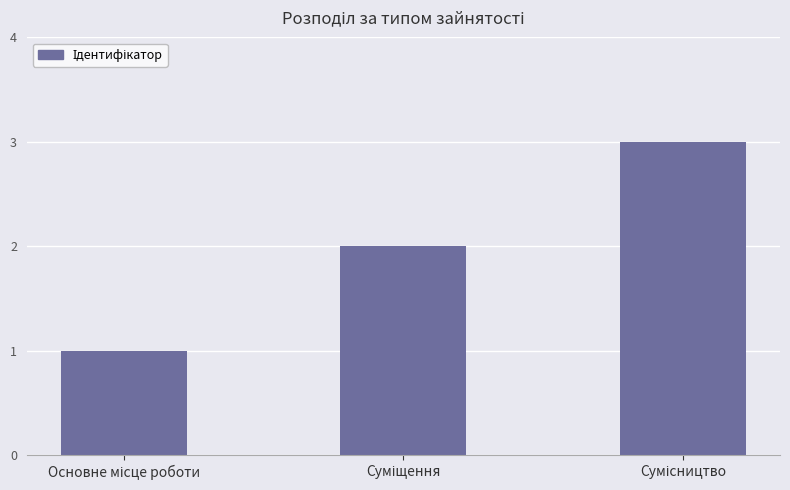

What is the difference between the maximum and minimum values?

2